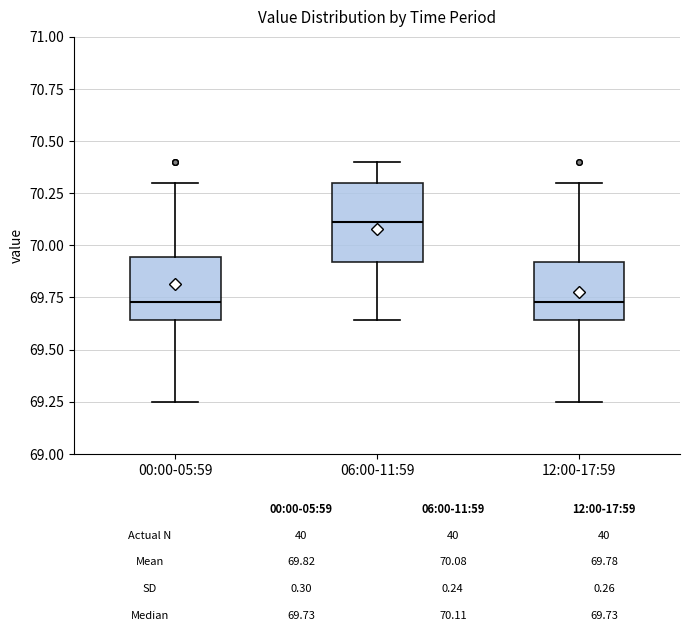

Comparing the boxes themselves (not the whiskers), which one is the tallest?

06:00-11:59